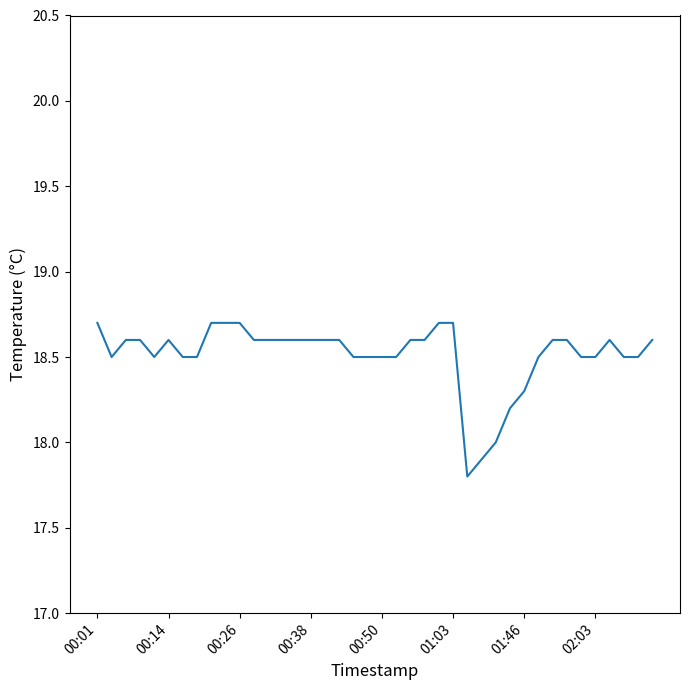

What is the difference between the maximum and minimum values?

0.9